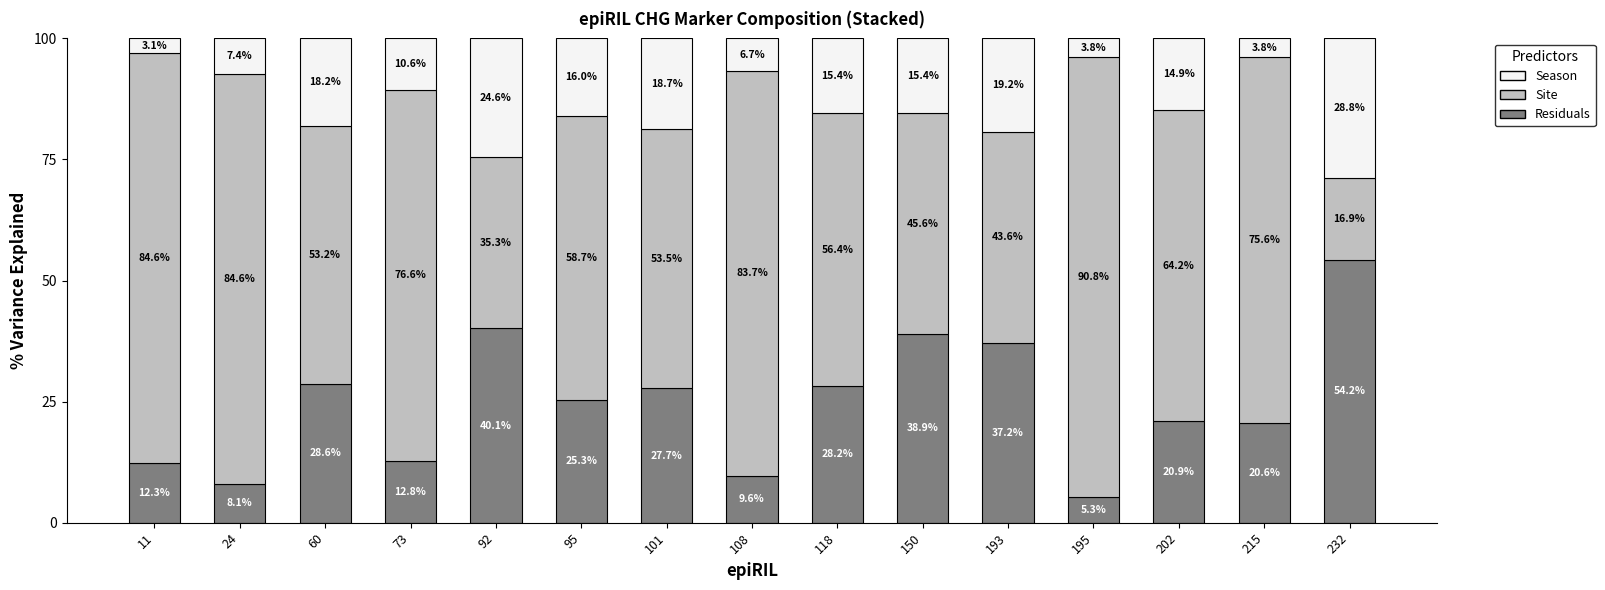

How many series are shown in this chart?

3